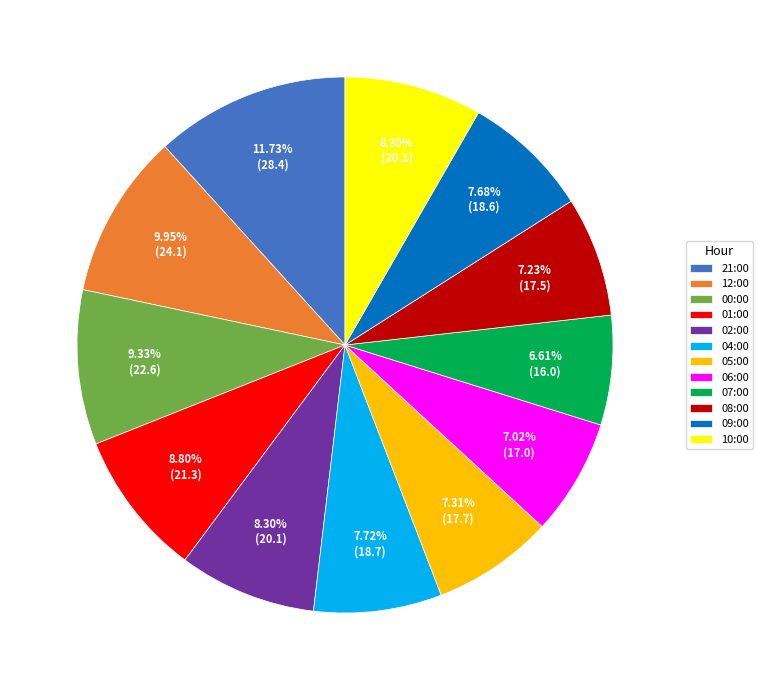

To the nearest percent, what is the difference between the 00:00 and 02:00 slice percentages?

1%